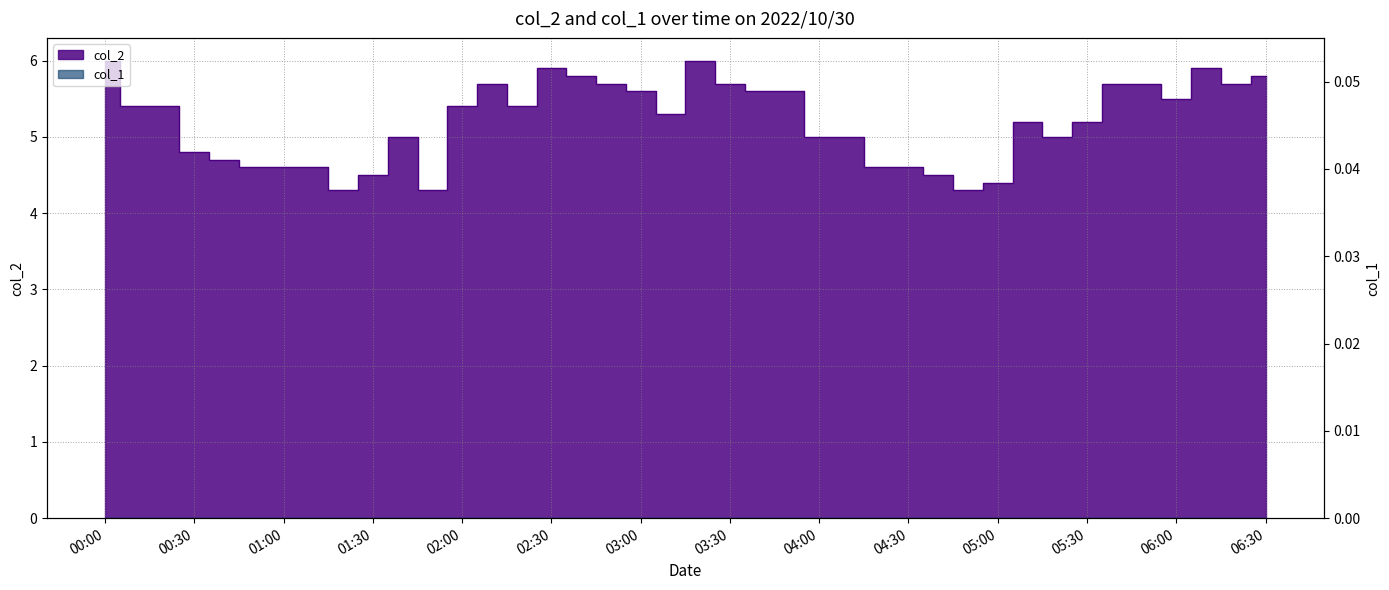

Between 2022/10/30 03:20:00 and 2022/10/30 00:00:00, which is larger?

2022/10/30 03:20:00